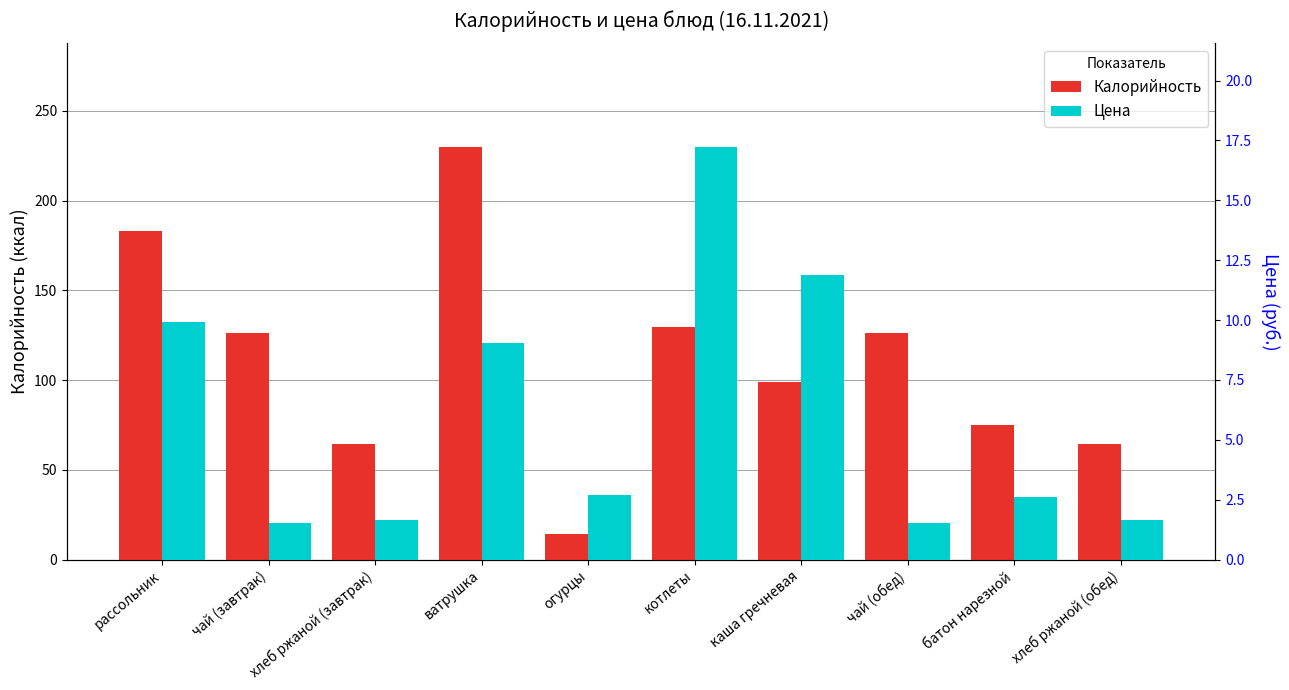

What is the difference between the second highest and minimum values in the Цена series?

10.4